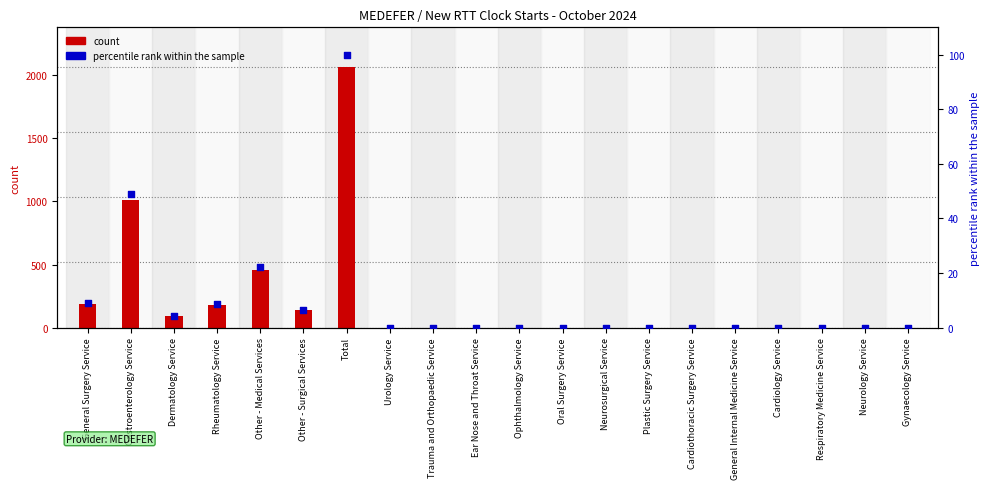

At how many categories does at least one series exceed 925?

2